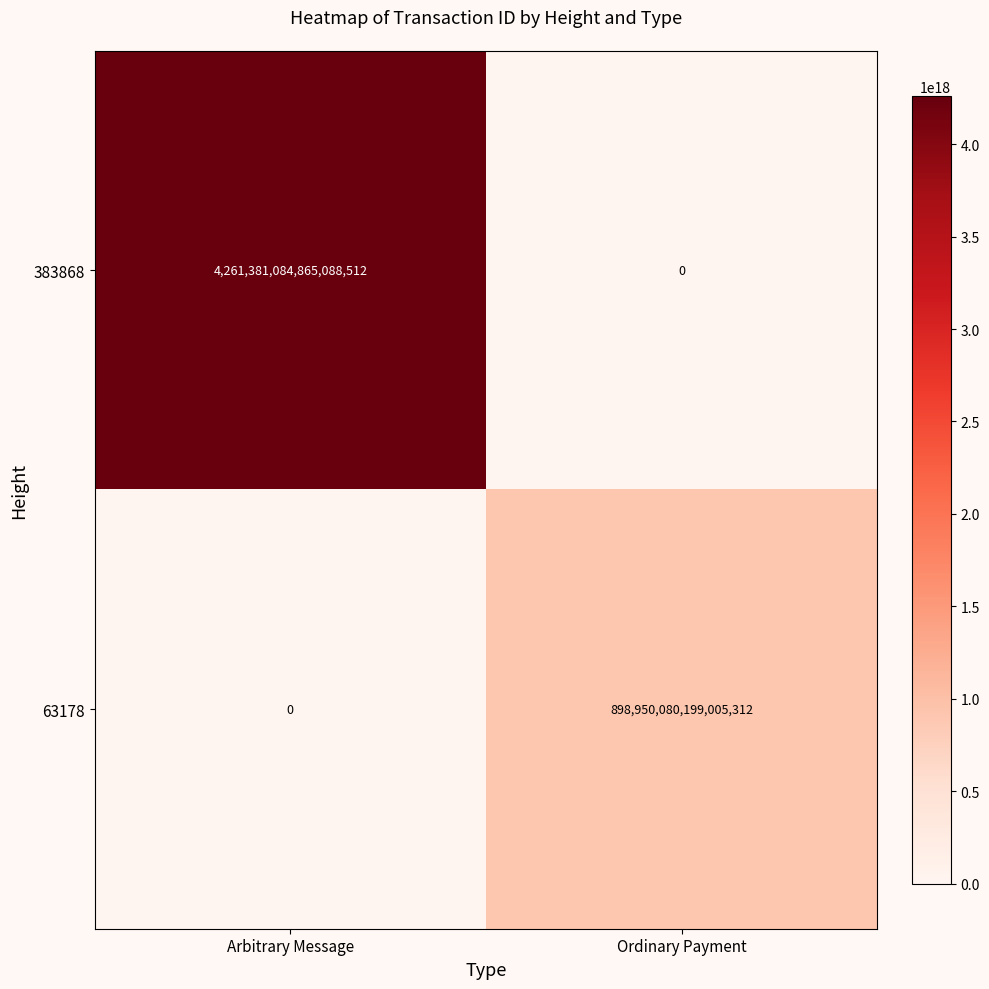

Between Arbitrary Message and Ordinary Payment, which series saw the biggest shift?

383868